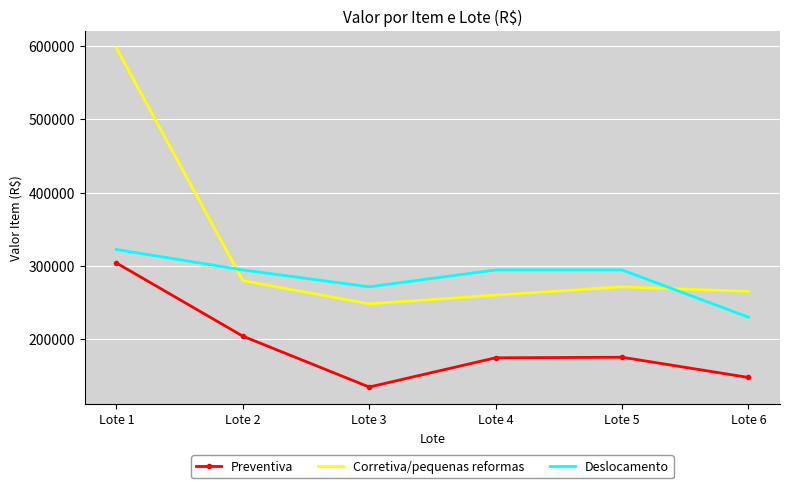

What is the lowest value of the Deslocamento series?

230185.2